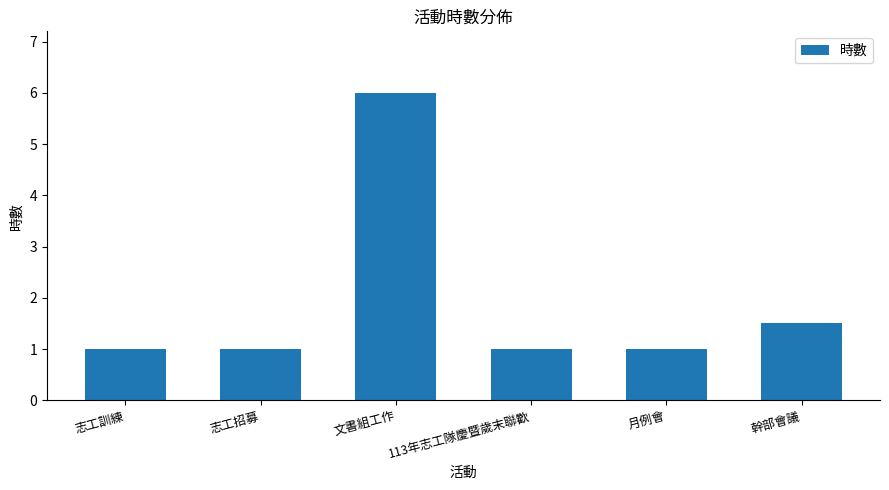

What is the difference between the second highest and minimum values?

0.5